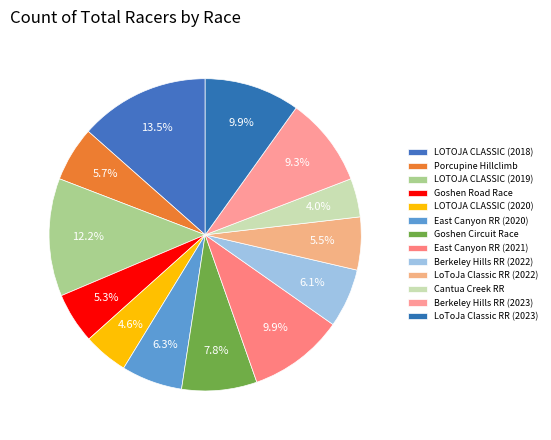

Does Cantua Creek RR represent more than half of the total?

No